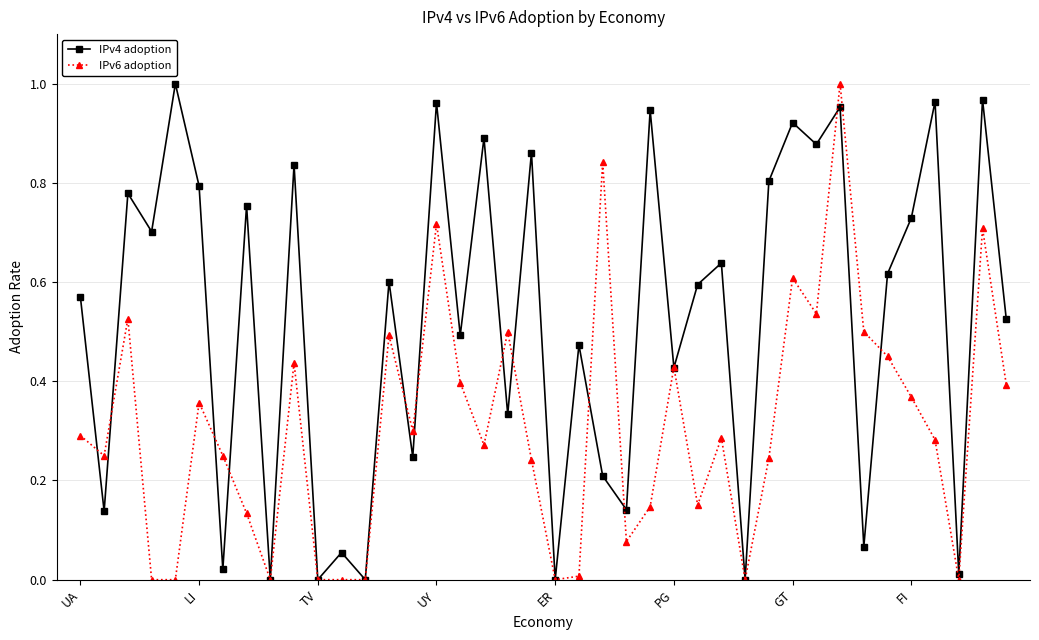

Which series has the largest total across all categories?

IPv4 adoption